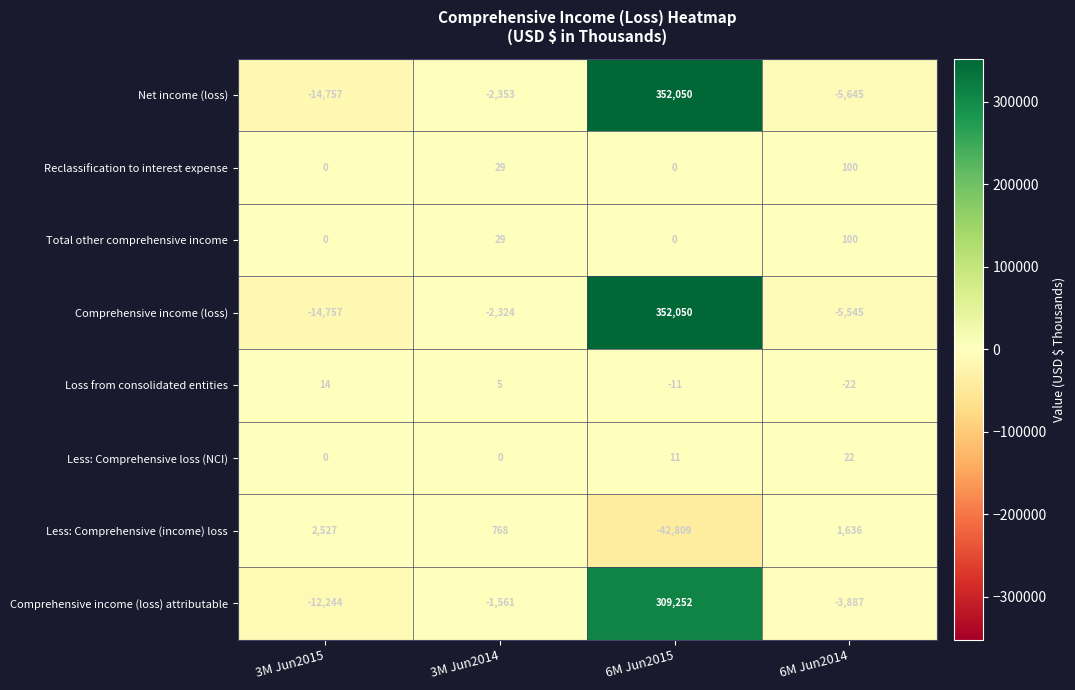

Between 6M Jun2015 and 6M Jun2014, which series saw the biggest shift?

Net income (loss)